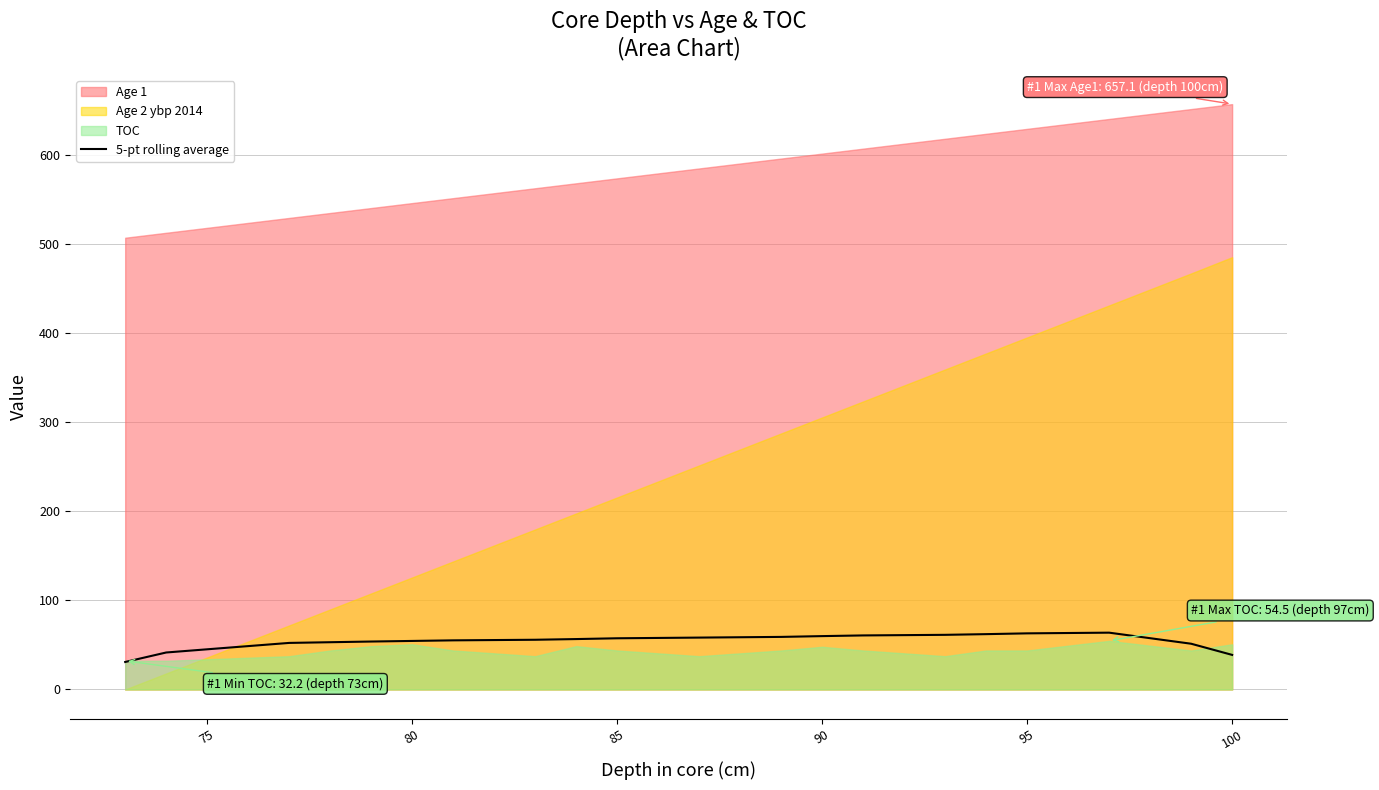

How many interior local peaks (higher than both neighbors) does the data have?

1